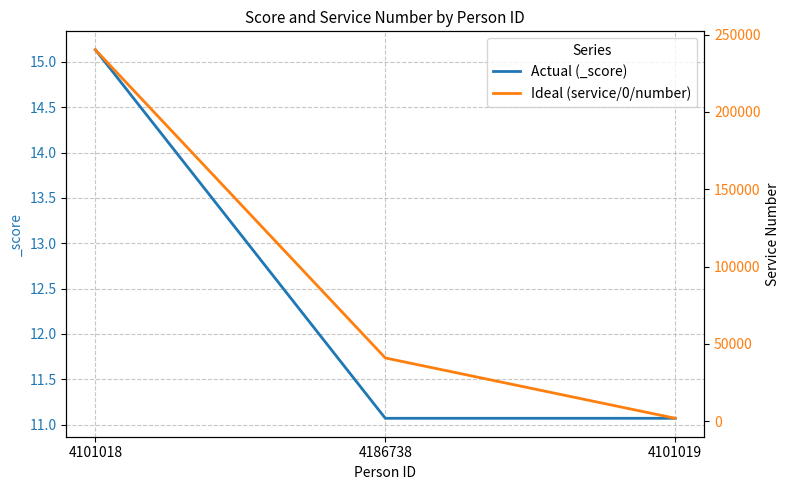

Rank the series by their maximum value, from highest to lowest.

Ideal (service/0/number), Actual (_score)